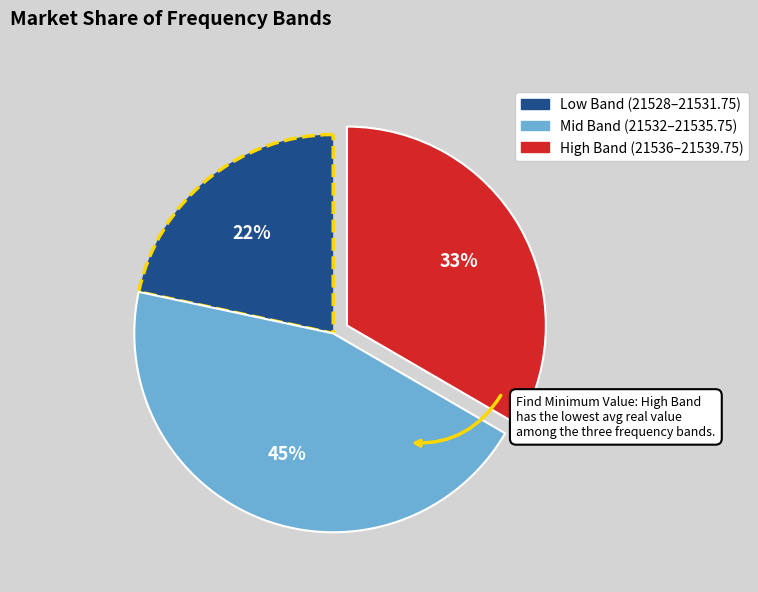

To the nearest percent, what percentage of the pie is Mid Band (21532–21535.75)?

45%